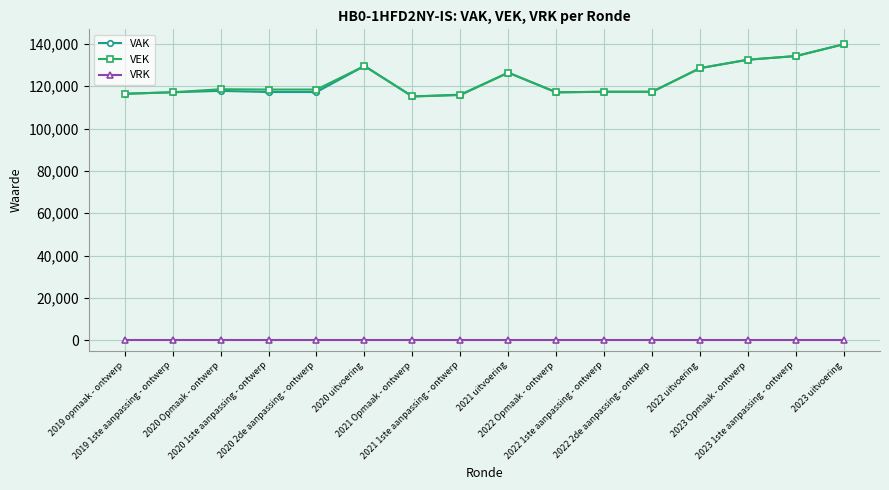

What is the label of the 3rd point from the left?

2020 Opmaak - ontwerp